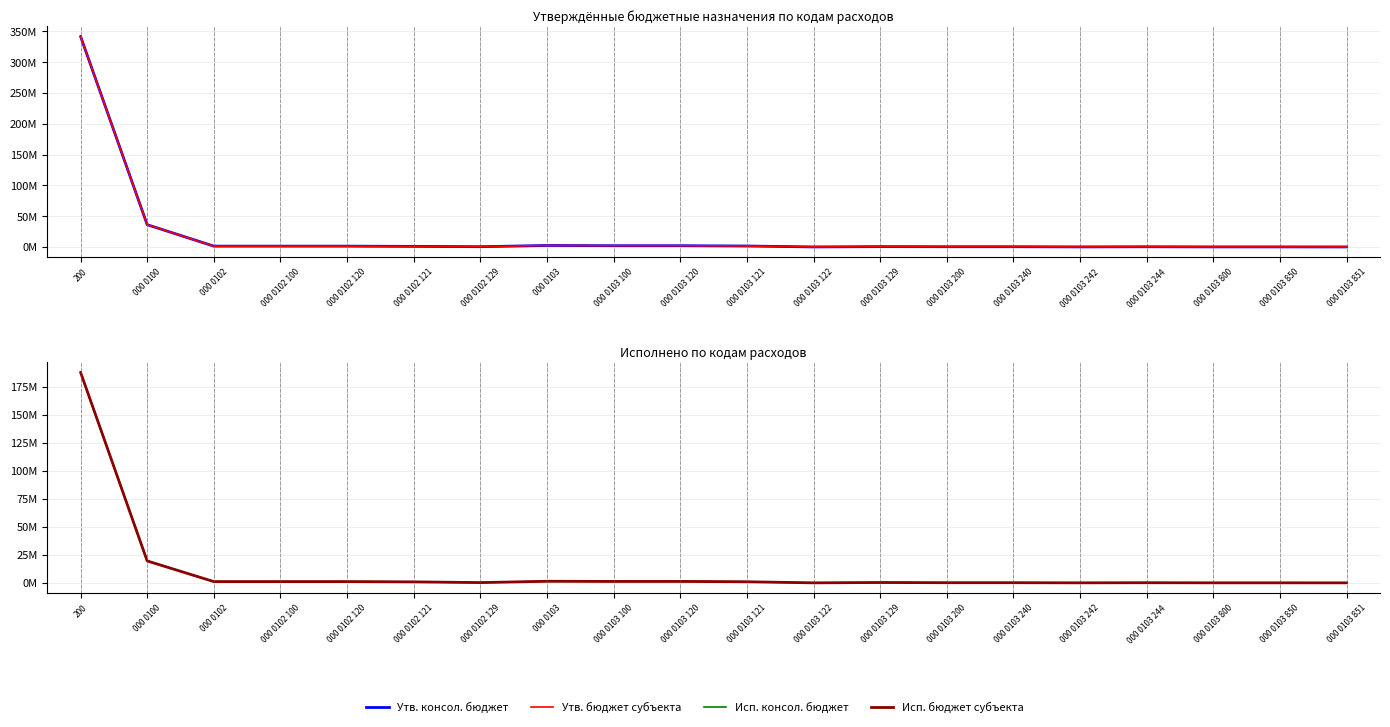

True or false: Исп. бюджет субъекта and Утв. бюджет субъекта intersect in this chart.

False